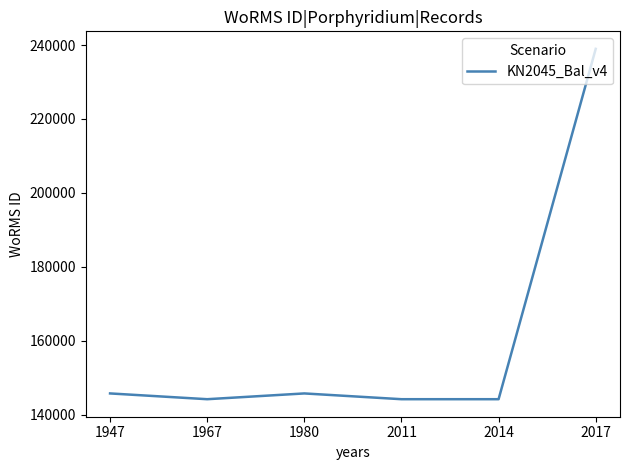

What is the difference between the maximum and minimum values?

94741